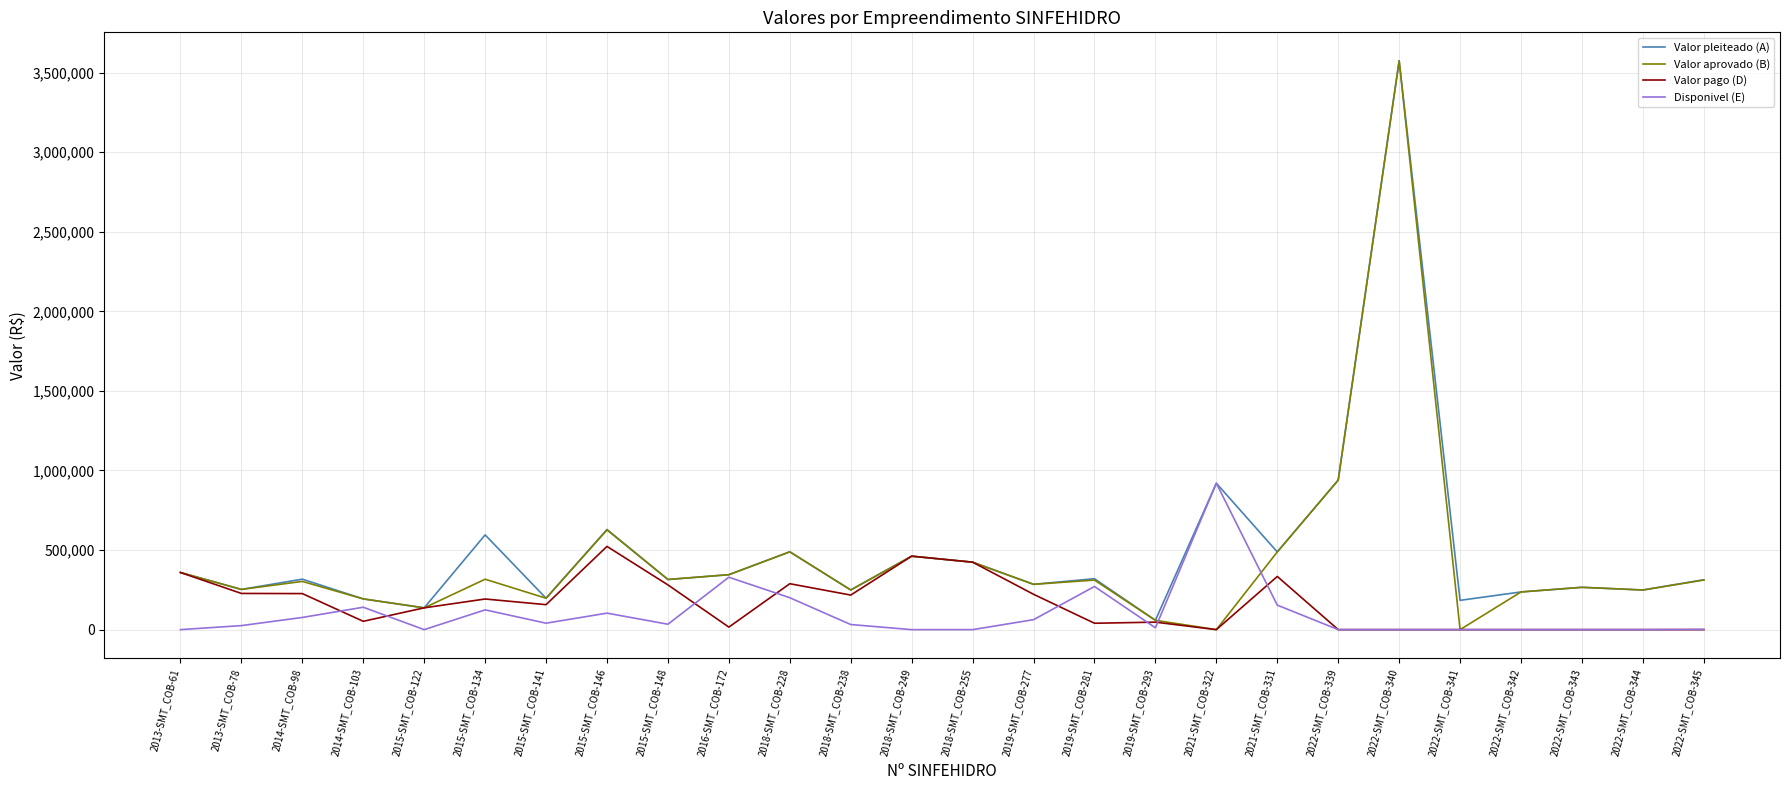

Is the value of Valor pago (D) at 2019-SMT_COB-293 greater than the value of Valor aprovado (B) at 2022-SMT_COB-345?

No